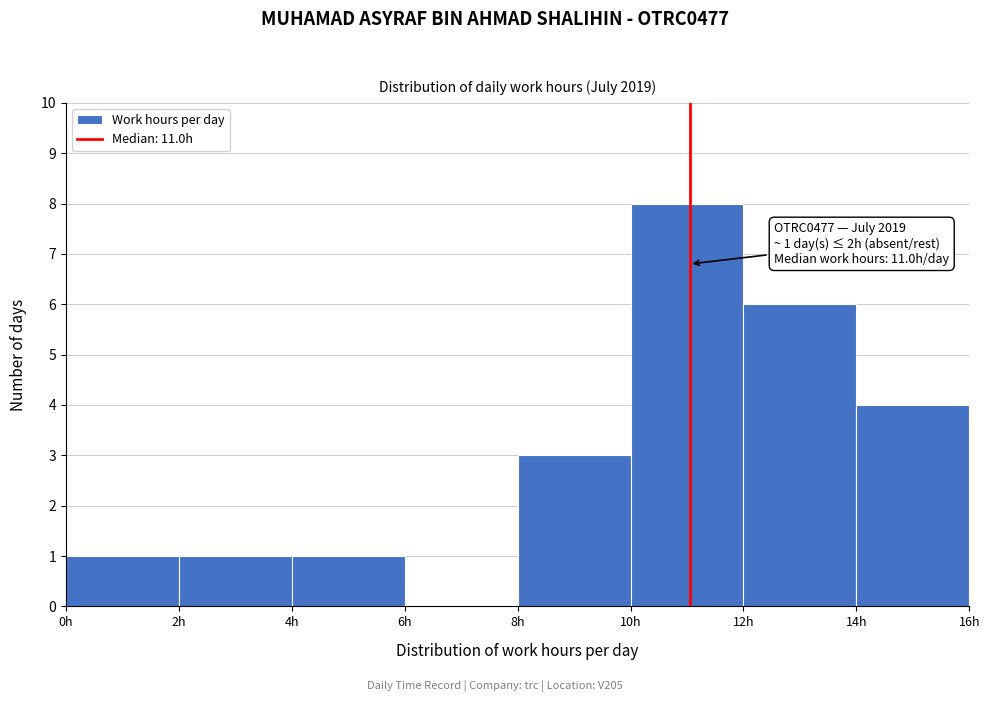

Over which range of the x-axis is the bar tallest?

10 to 12